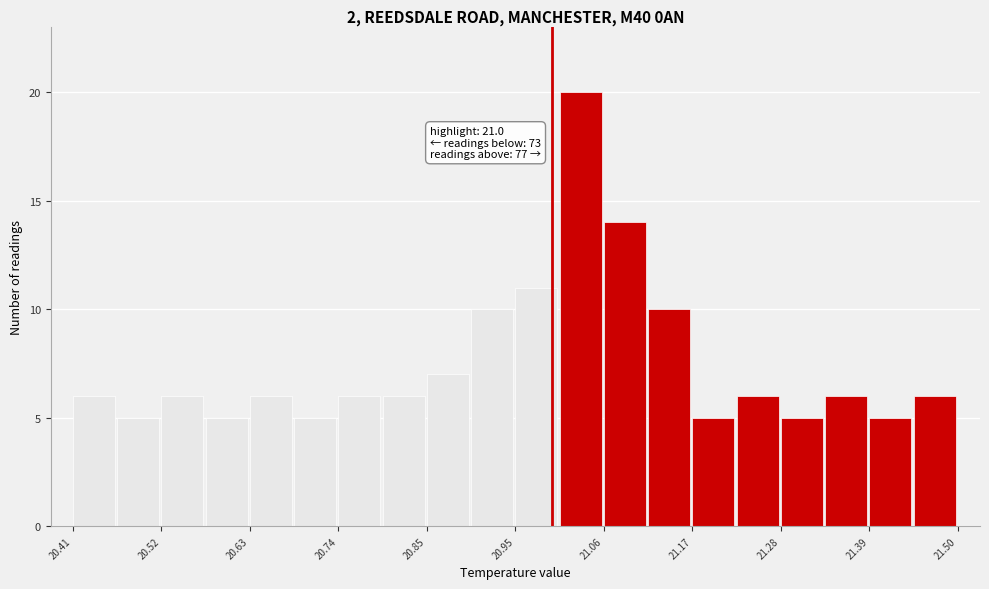

Around what value on the x-axis is the tallest bar? Give the approximate position of its centre, as read against the axis.

21.04